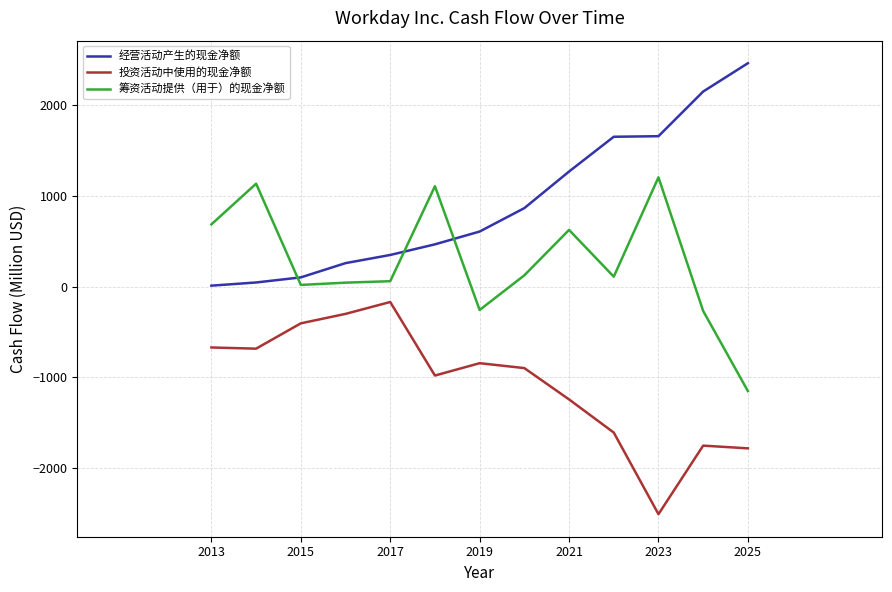

What are all the series names shown in the legend?

经营活动产生的现金净额, 投资活动中使用的现金净额, 筹资活动提供（用于）的现金净额